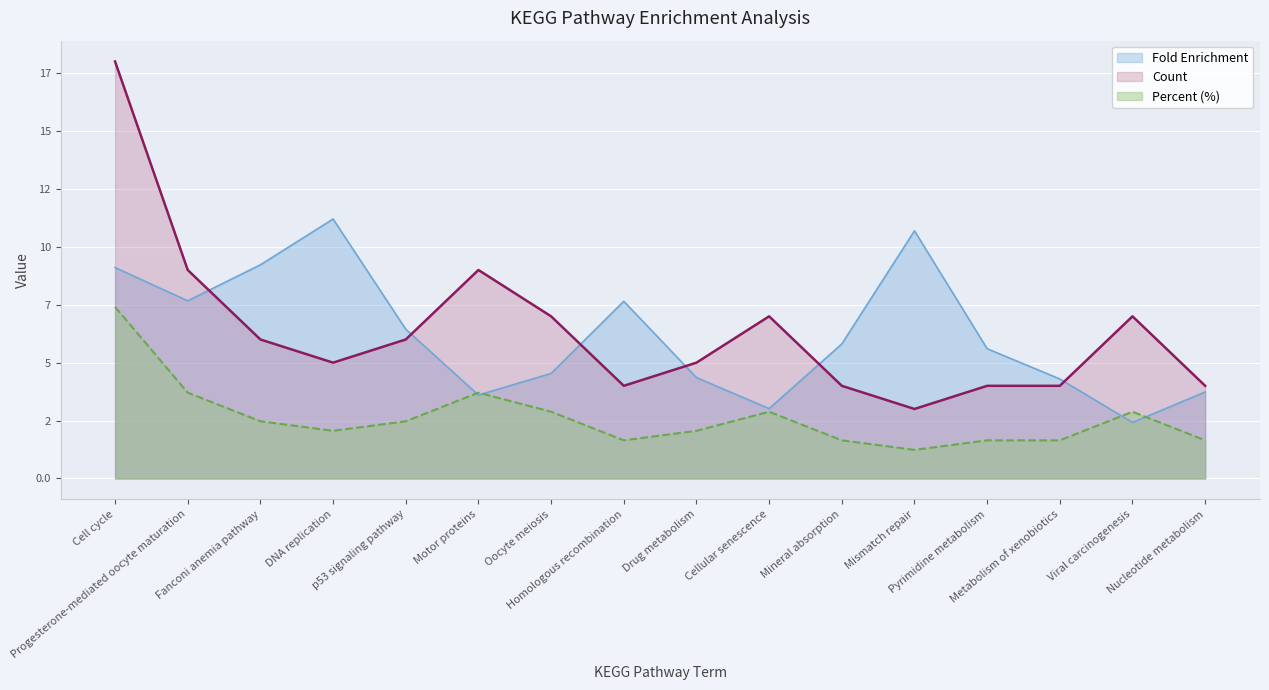

What is the difference between the Fold Enrichment values at Viral carcinogenesis and Oocyte meiosis?

2.1